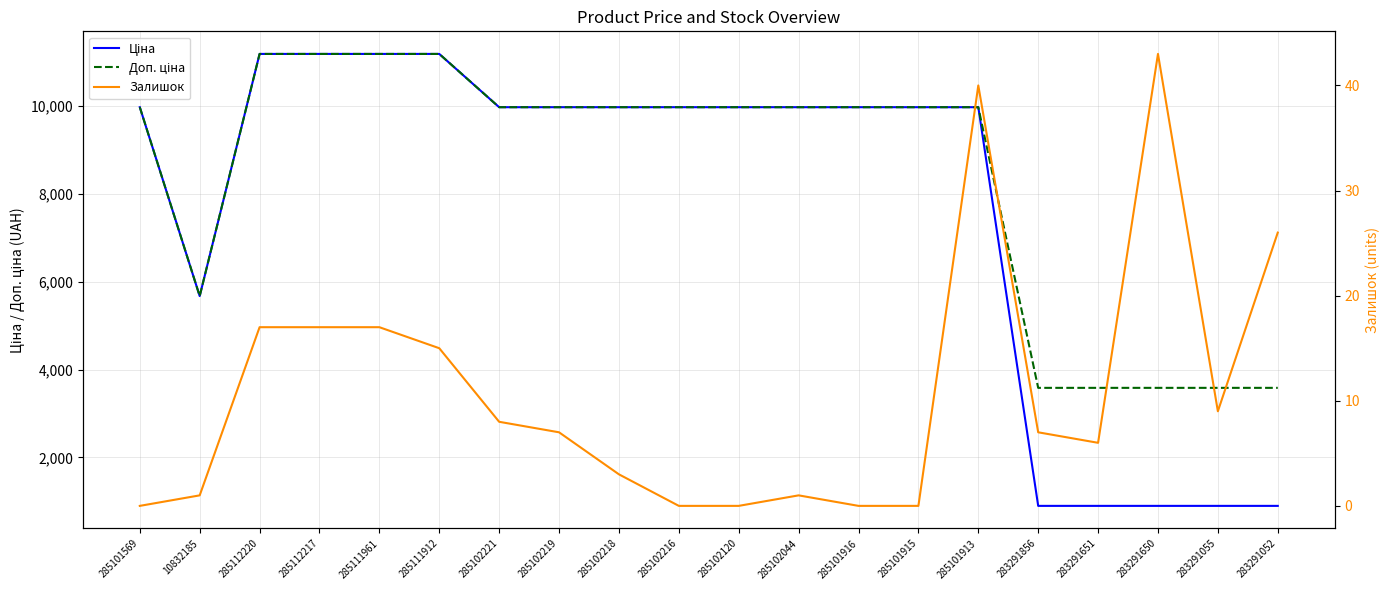

What is the label of the 7th point from the left?

285102221